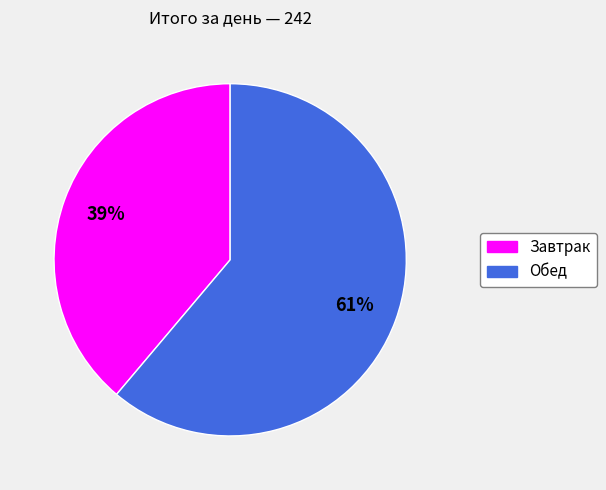

Do Завтрак and Обед together represent more than half of the pie?

Yes